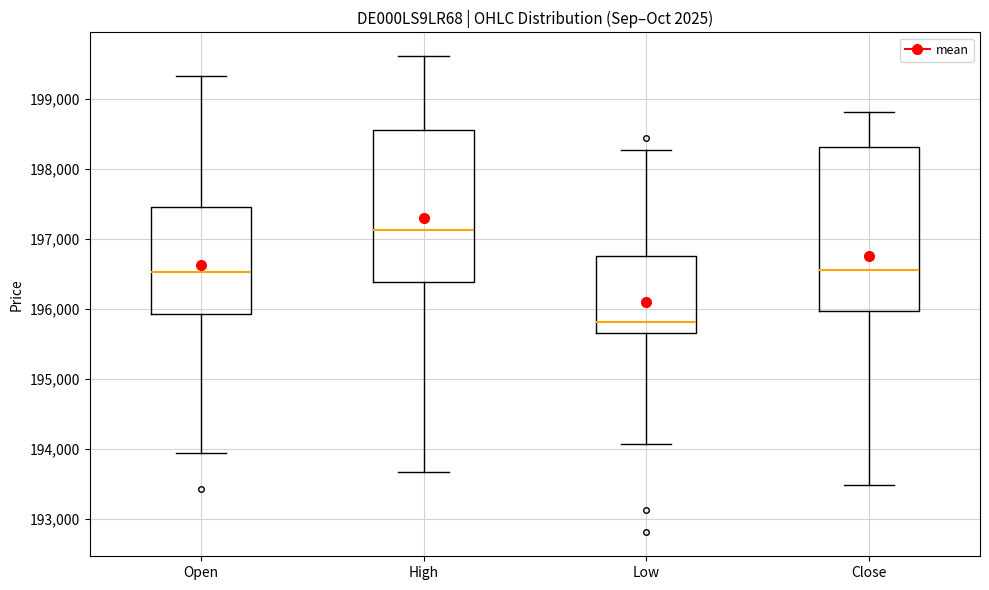

Which box's median line is the highest?

High